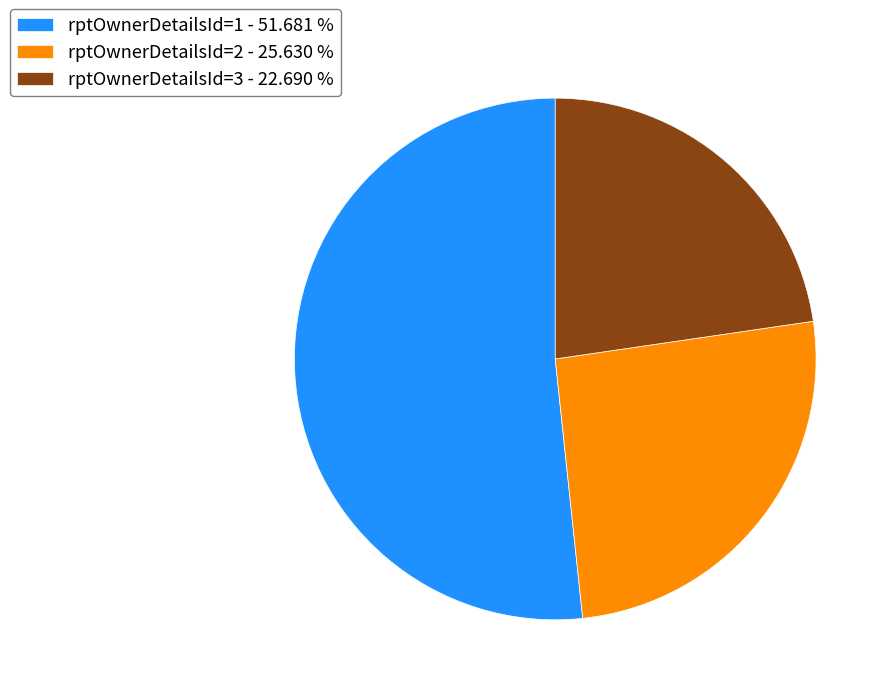

Is the sum of rptOwnerDetailsId=3 - 22.690 % and rptOwnerDetailsId=1 - 51.681 % greater than half?

Yes